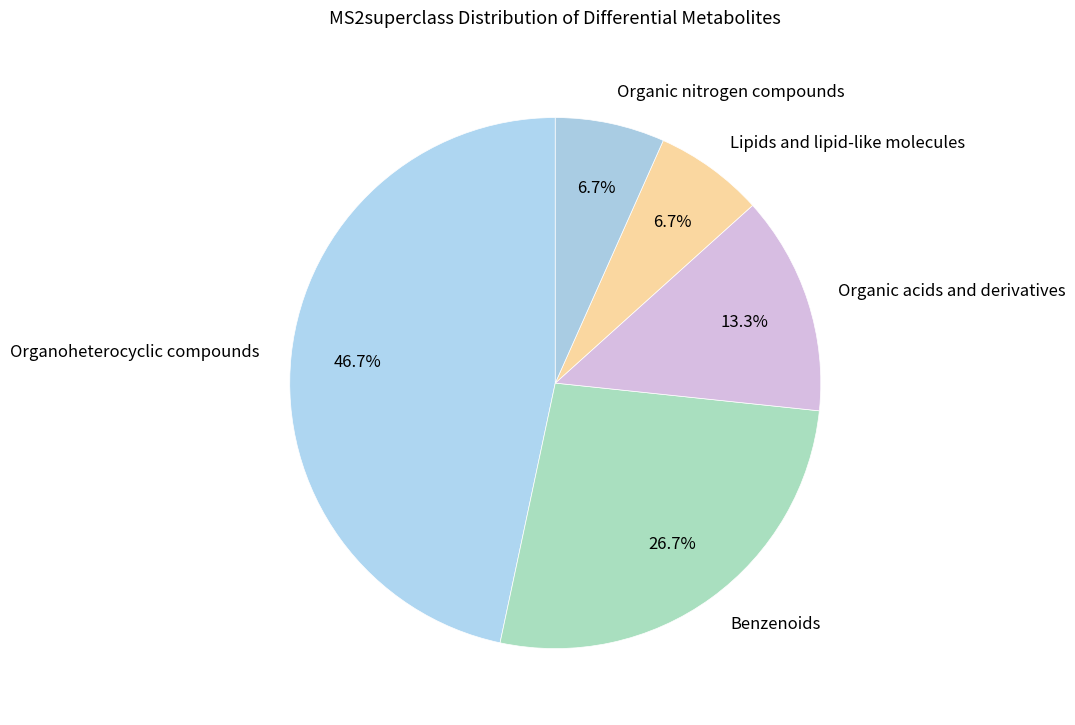

Does Lipids and lipid-like molecules account for over 50% of the chart?

No